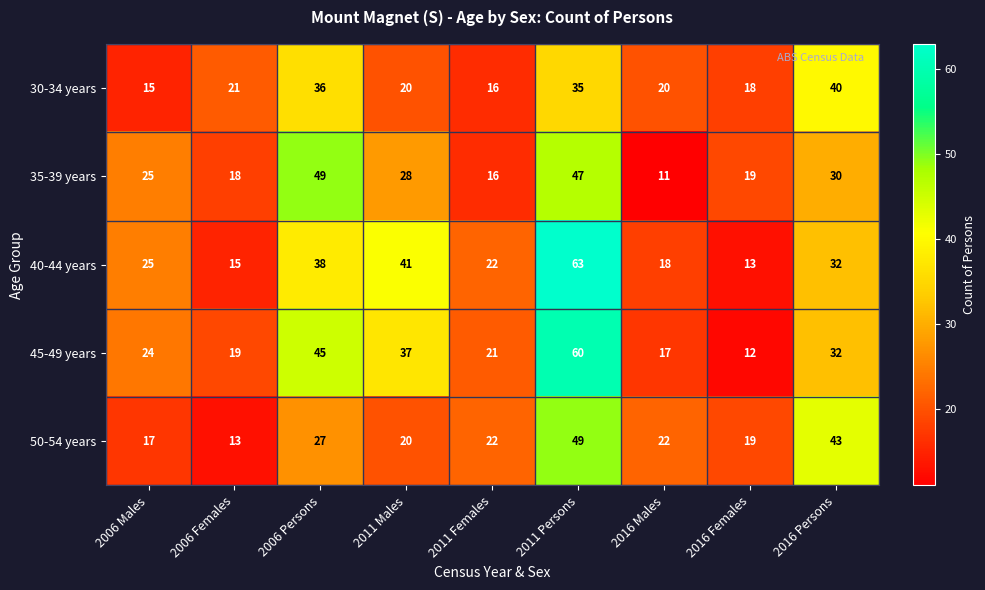

Rank the series at 2006 Females from lowest to highest value.

50-54 years, 40-44 years, 35-39 years, 45-49 years, 30-34 years